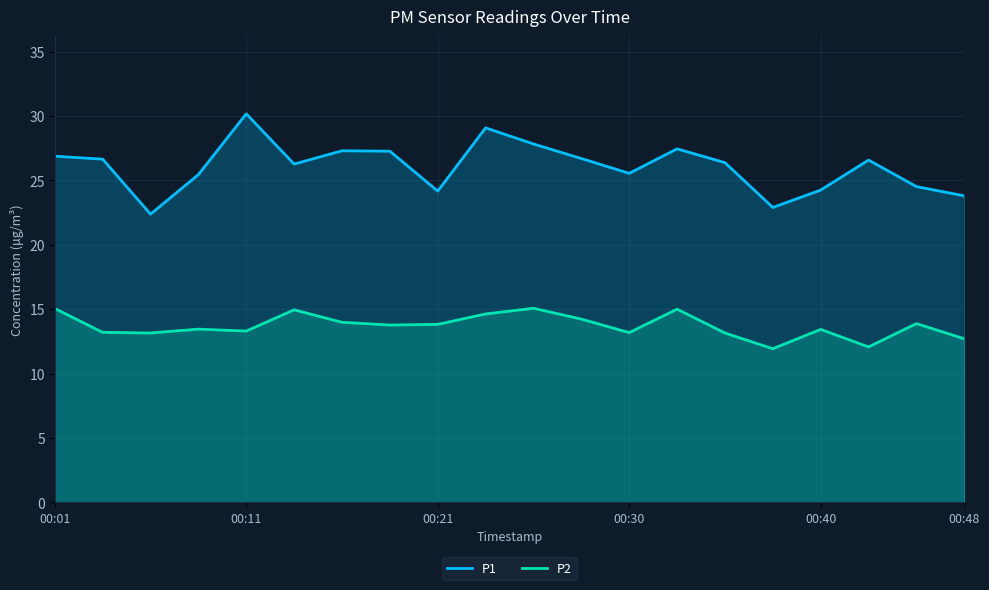

Is it true that P2 equals 6.8 at 6?

False